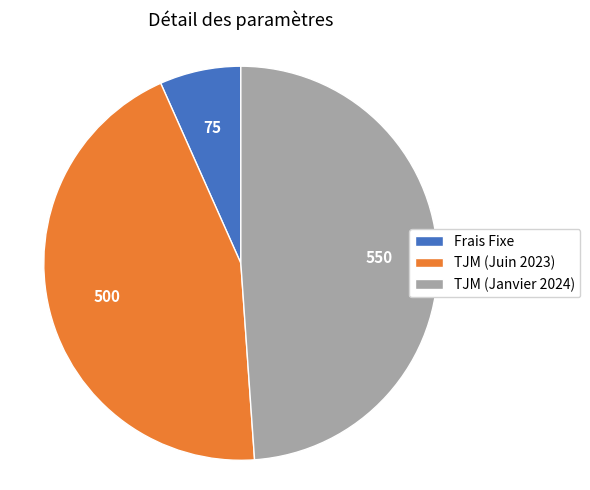

Which has a higher value, TJM (Janvier 2024) or TJM (Juin 2023)?

TJM (Janvier 2024)